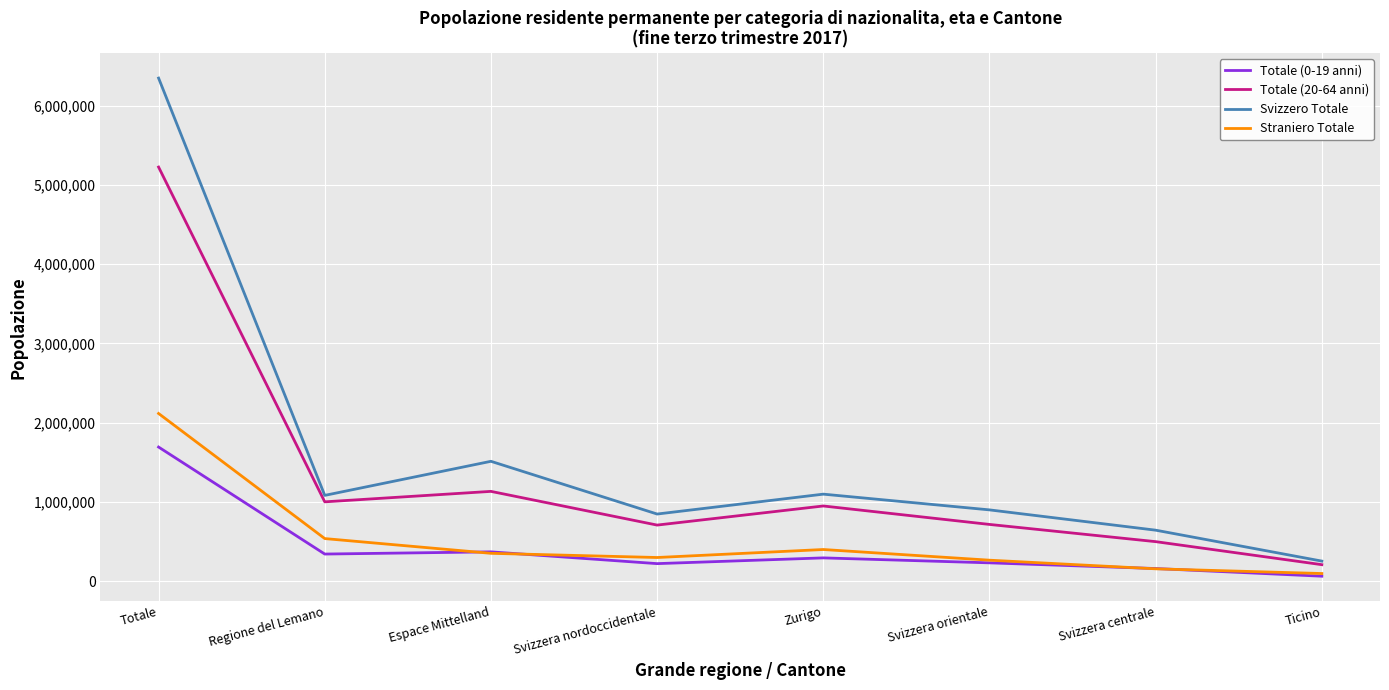

What is the minimum value for Totale (20-64 anni)?

210099